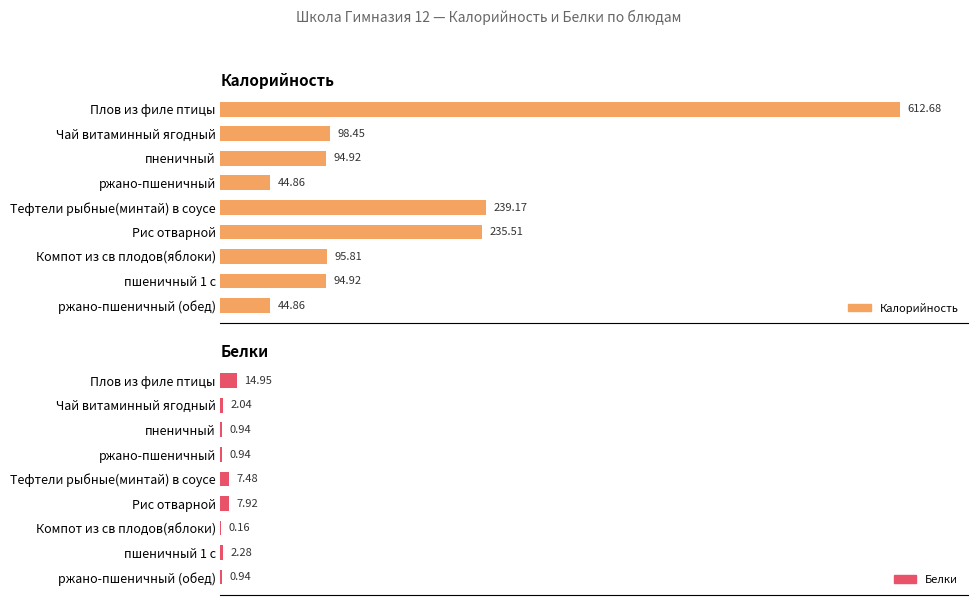

Reading right to left, what are all the values shown in this chart?

Калорийность: 44.9	94.9	95.8	235.5	239.2	44.9	94.9	98.5	612.7
Белки: 0.9	2.3	0.2	7.9	7.5	0.9	0.9	2.0	14.9